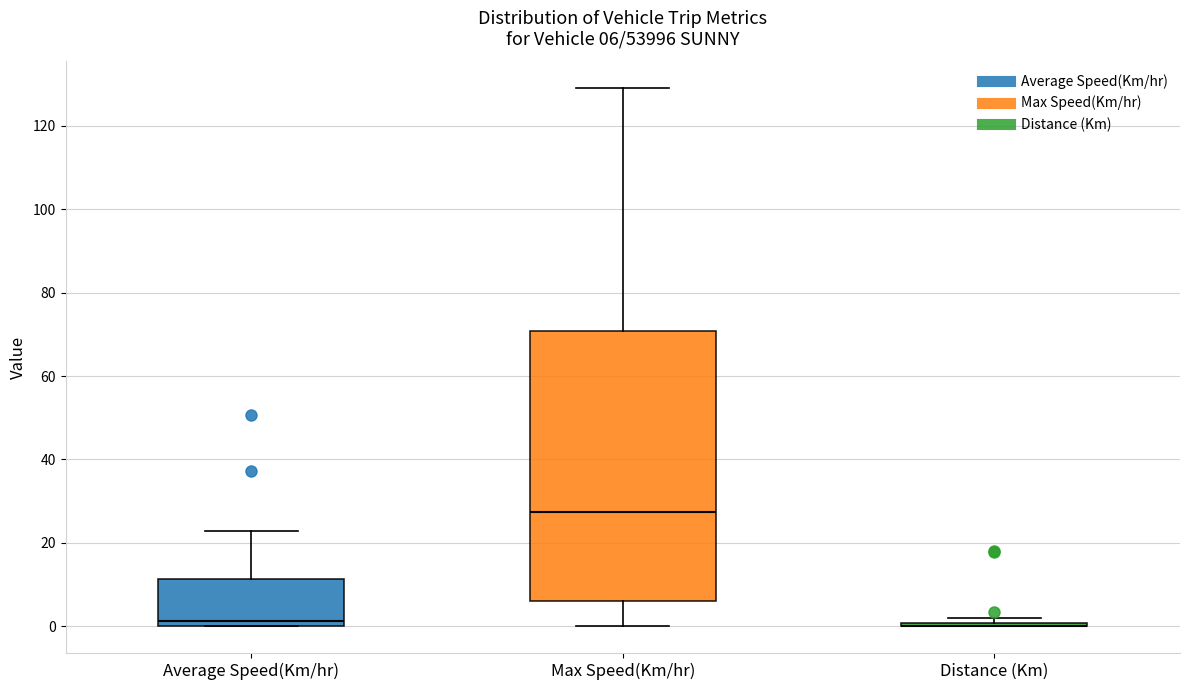

Which box is the tallest, from its lower edge to its upper edge?

Max Speed(Km/hr)